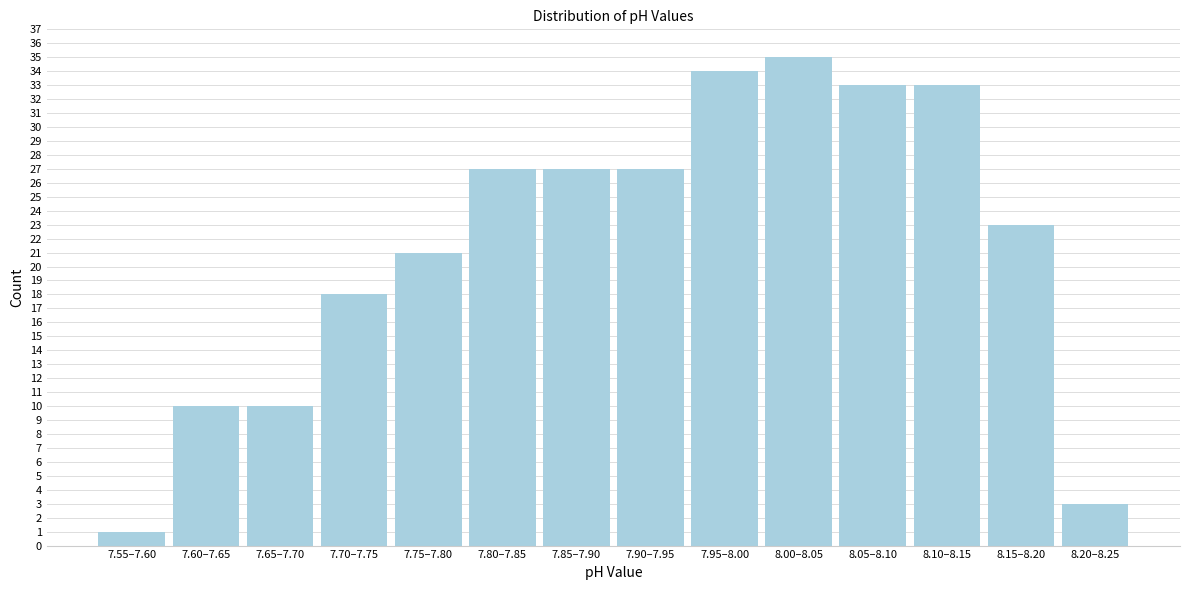

Reading left to right, list all the values displayed in this chart.

1	10	10	18	21	27	27	27	34	35	33	33	23	3